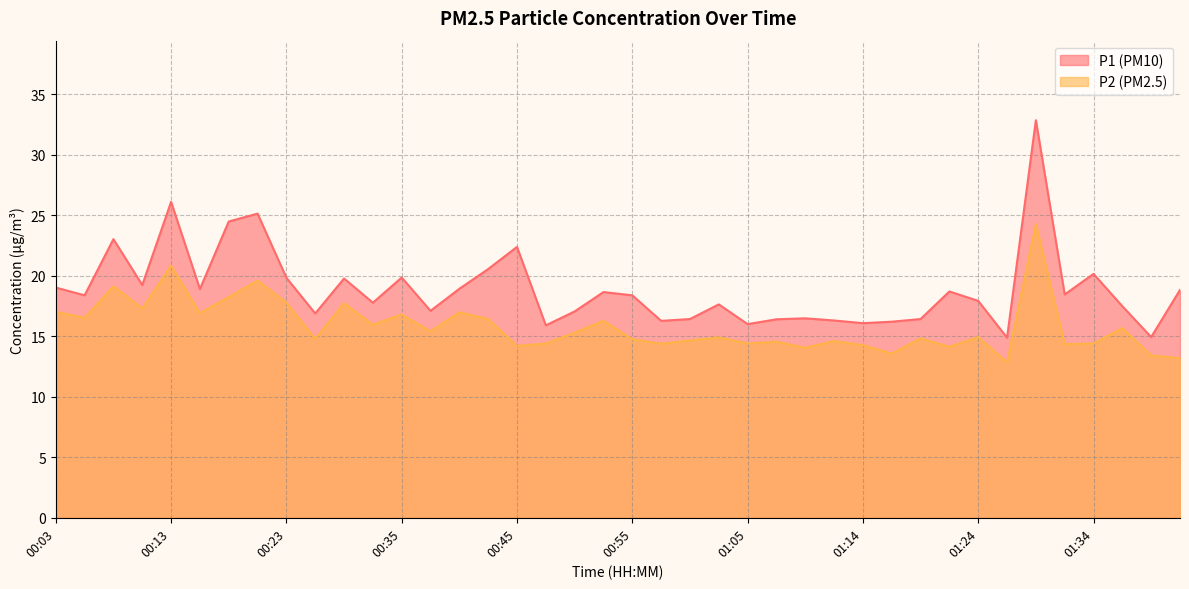

How many lines are shown in the chart?

2